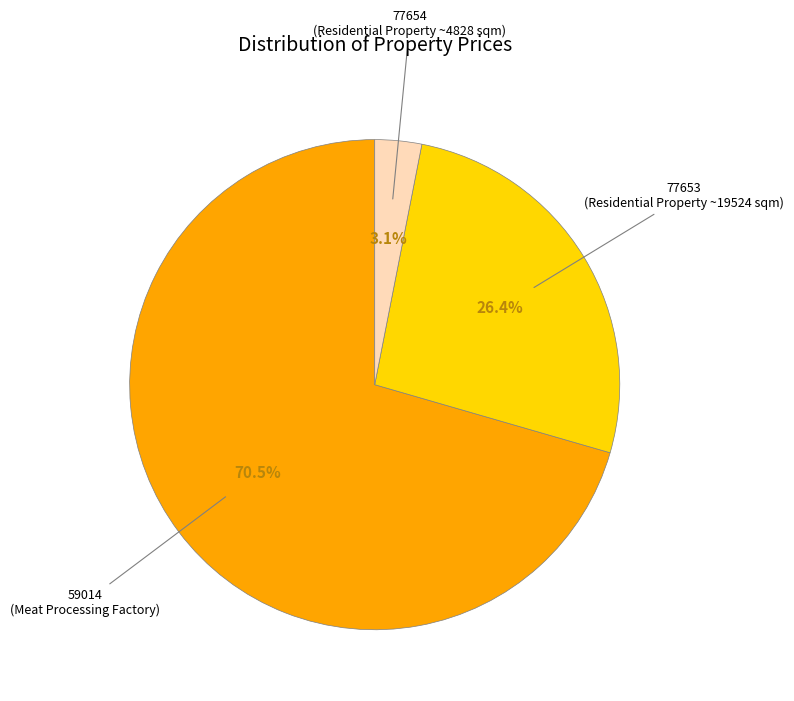

To the nearest percent, what is the average slice percentage?

33%